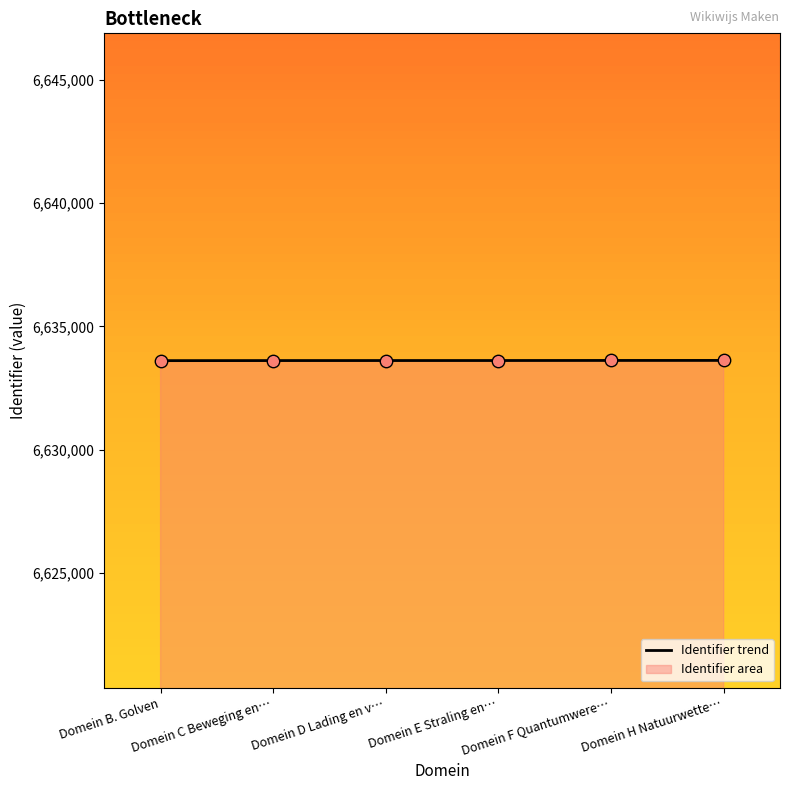

Approximately how many times larger is the value at Domein D Lading en v… compared to Domein C Beweging en…?

1.0